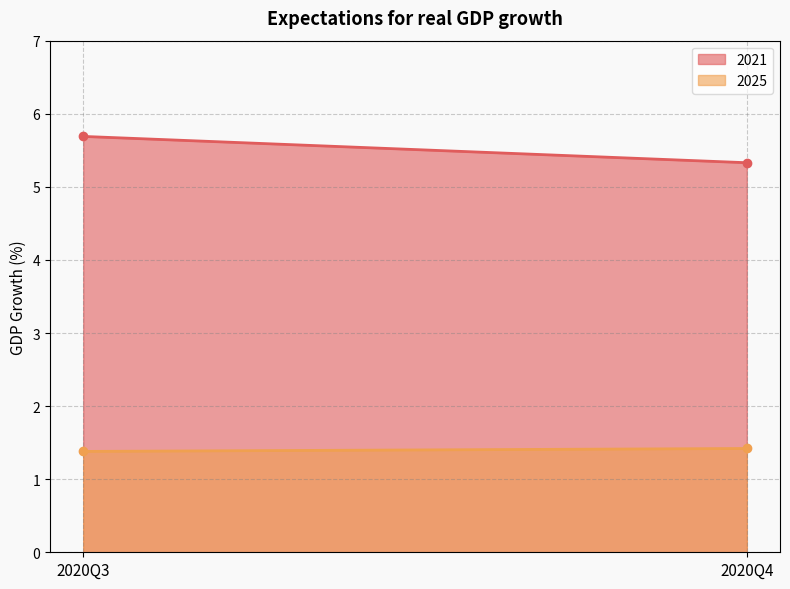

What is the lowest value of the 2021 series?

5.3